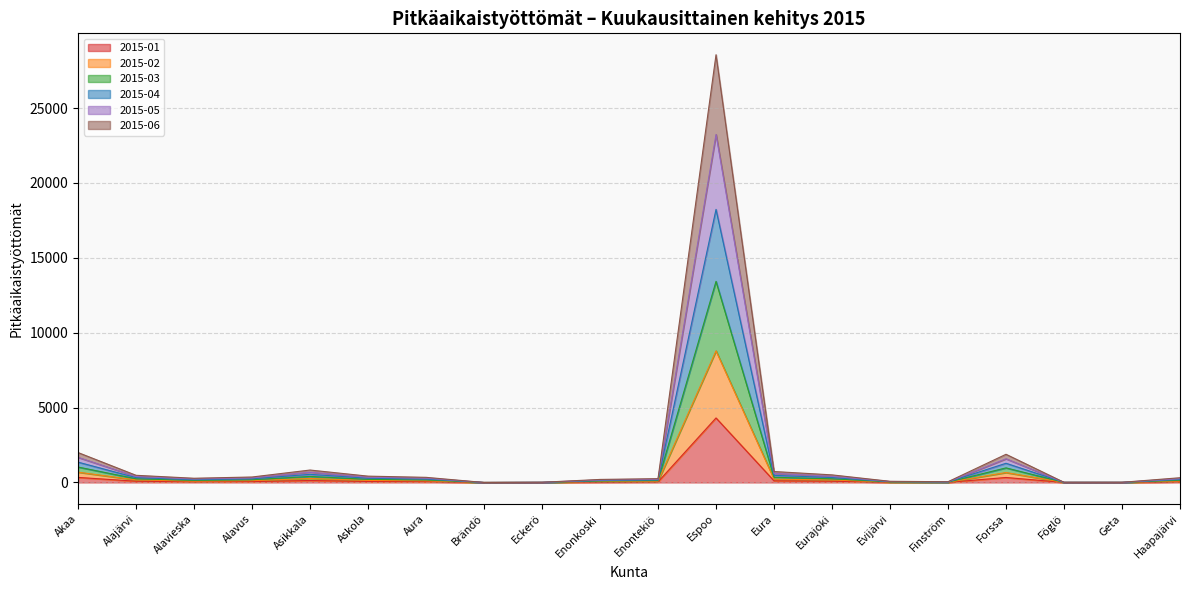

At which category does the chart reach its peak across all series?

Espoo